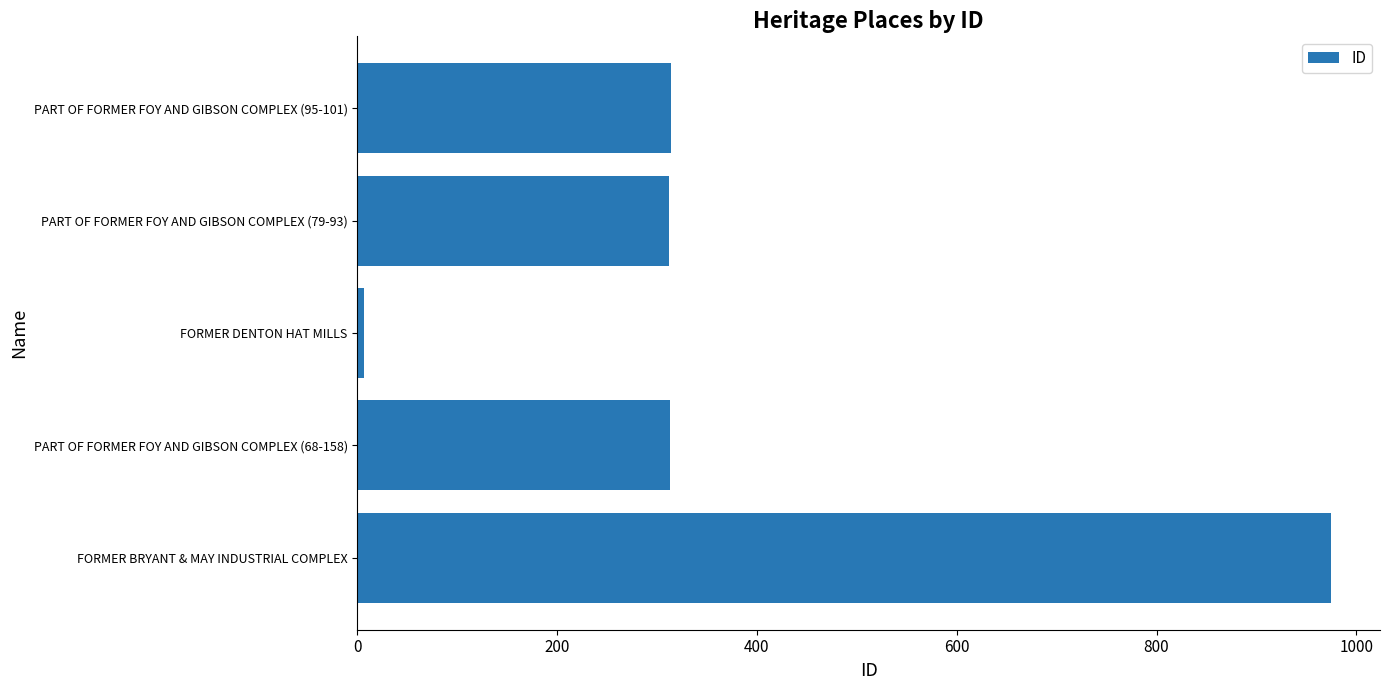

True or false: the data shows 313 at PART OF FORMER FOY AND GIBSON COMPLEX (68-158).

True